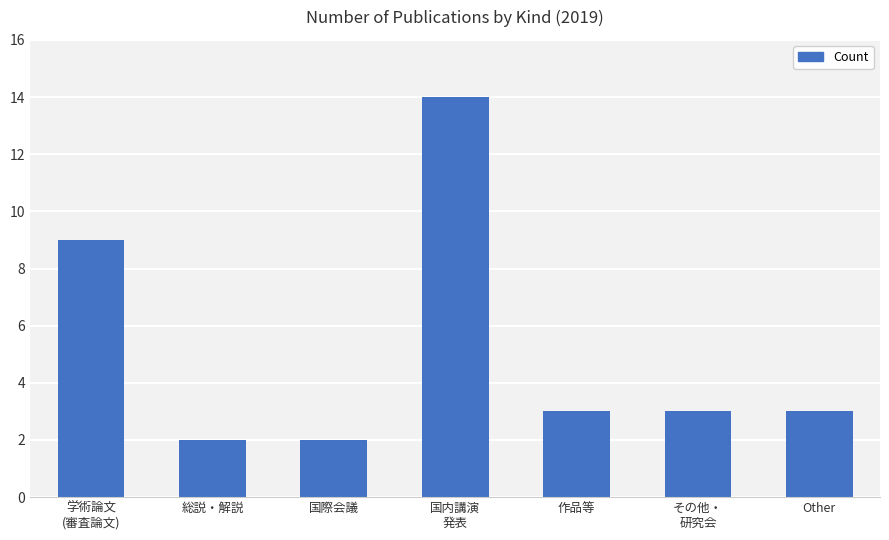

Reading right to left, transcribe all the data shown in this chart.

3	3	3	14	2	2	9